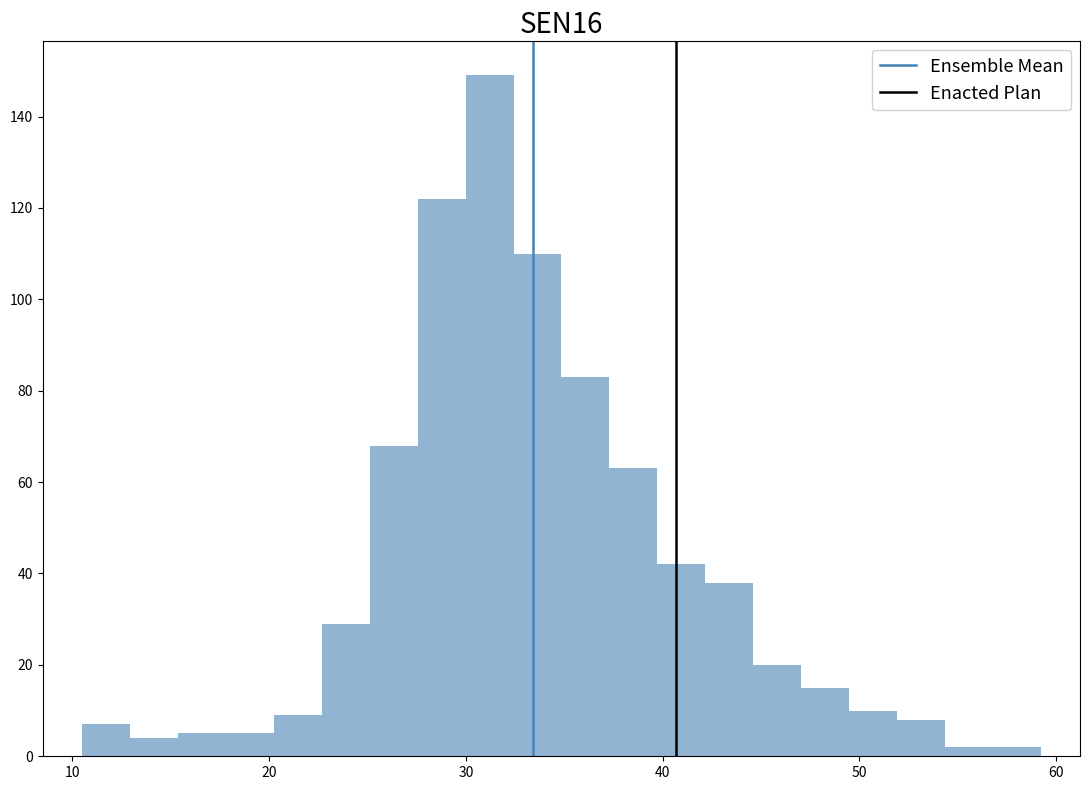

Around what value on the x-axis is the tallest bar? Give the approximate position of its centre, as read against the axis.

31